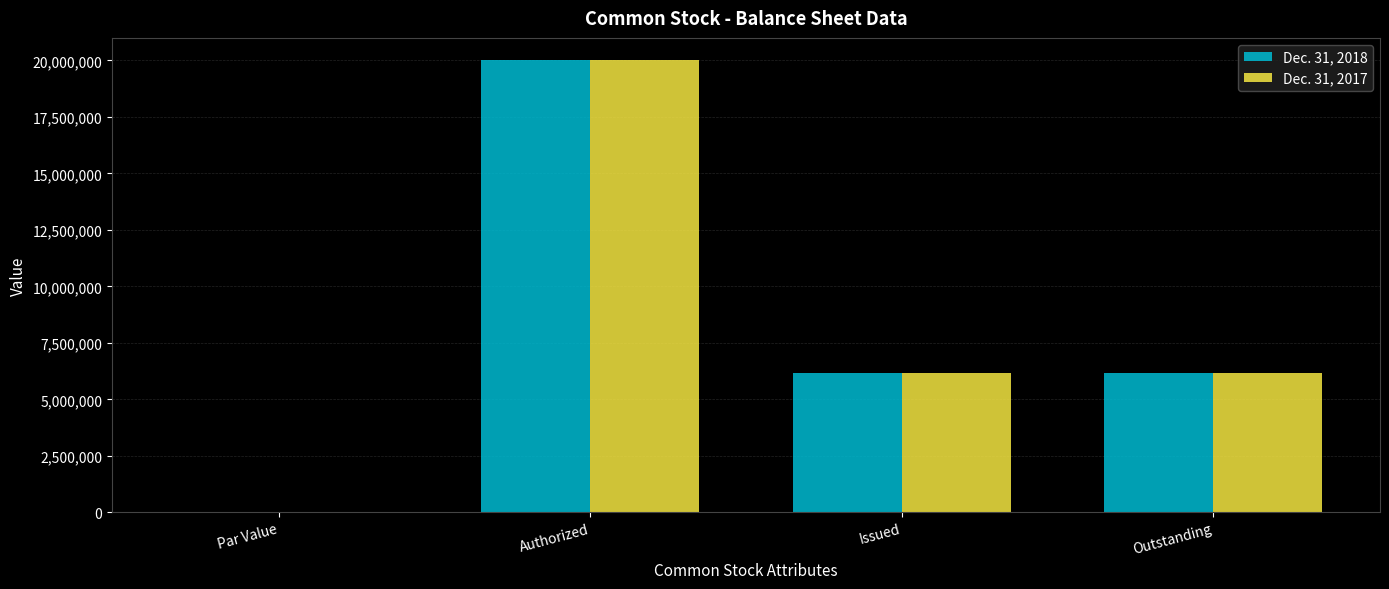

What is the difference between the Dec. 31, 2018 values at Authorized and Par Value?

20000000.0